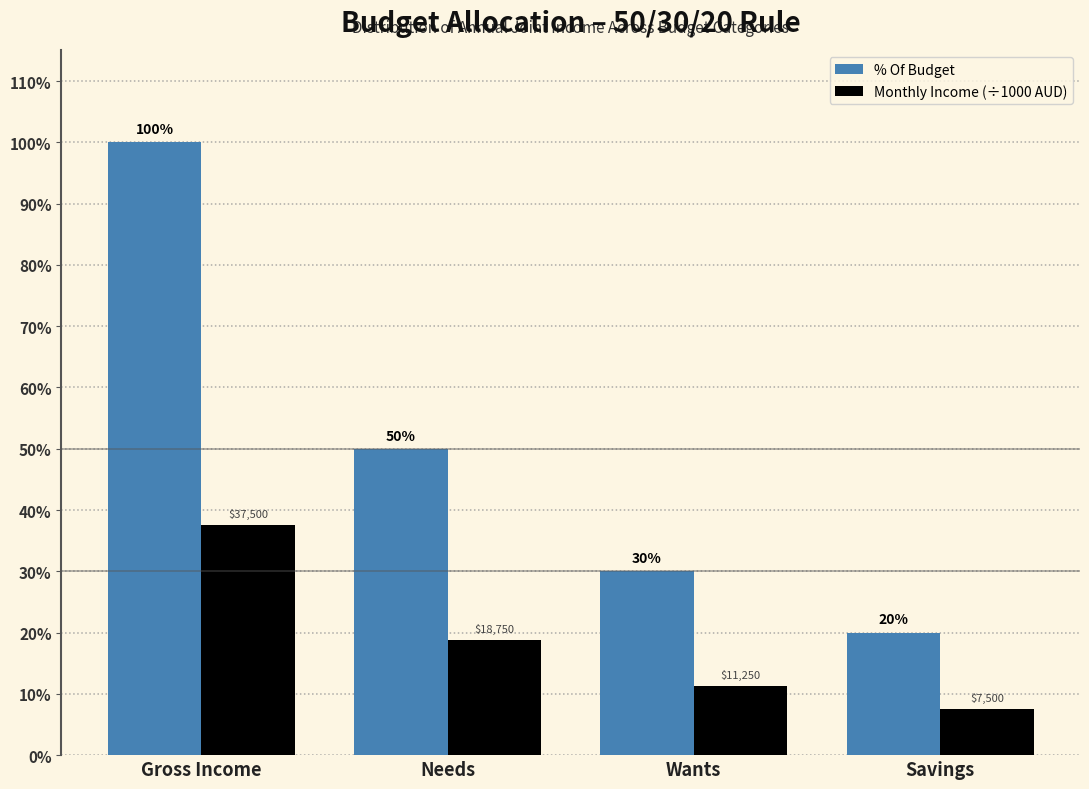

Which series changed the most between Wants and Savings?

% Of Budget